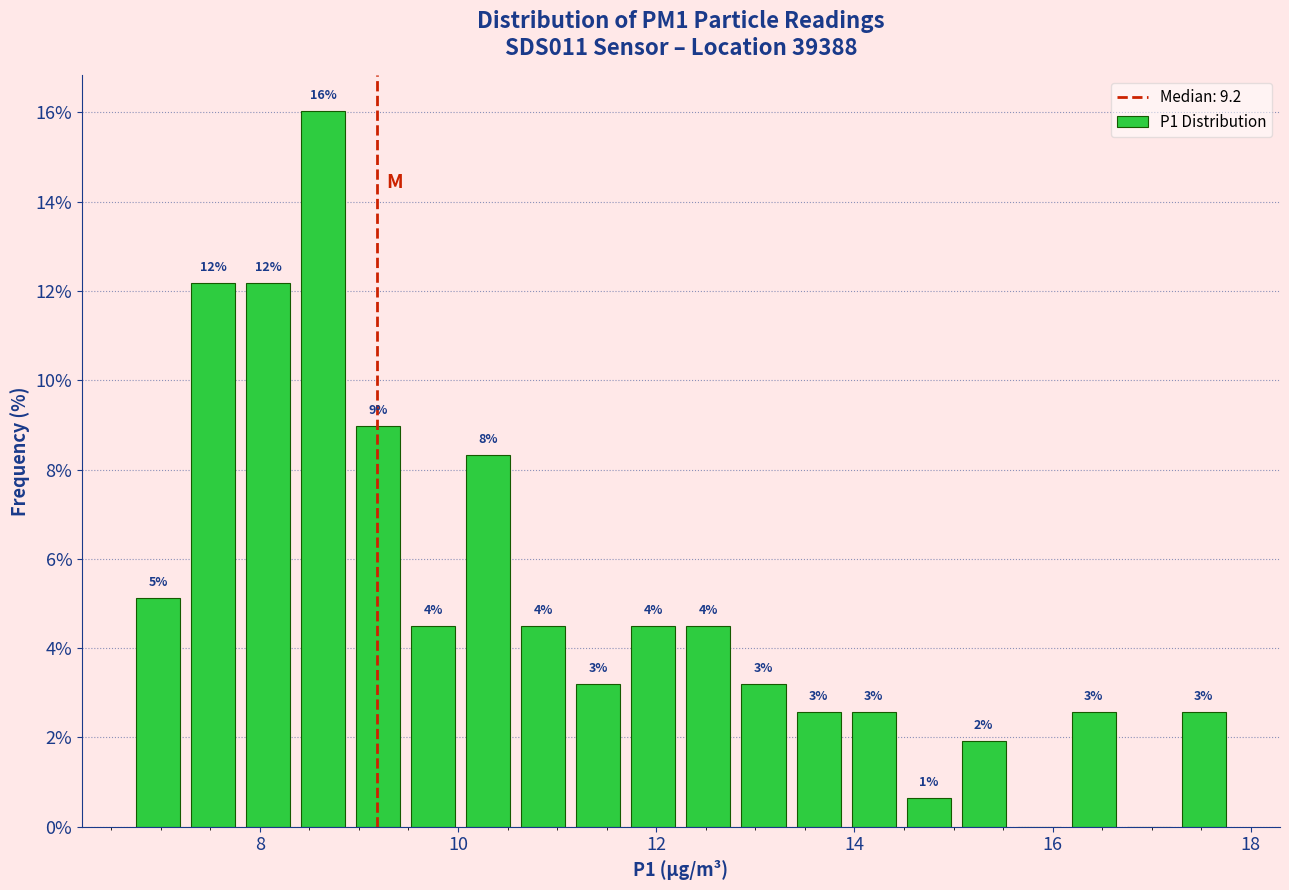

Around what value on the x-axis is the tallest bar? Give the approximate position of its centre, as read against the axis.

8.6